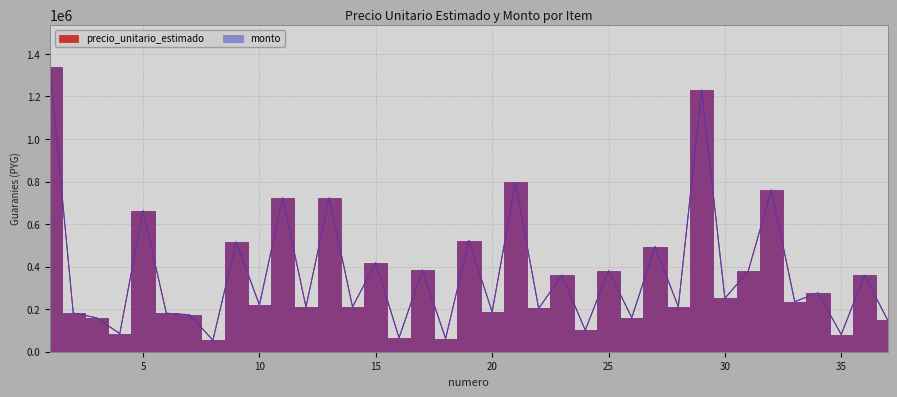

At which label does monto first exceed 235600?

1